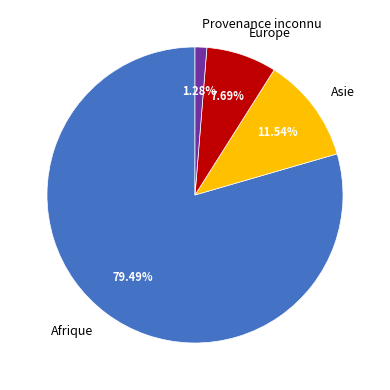

Rank the categories by value from lowest to highest.

Provenance inconnu, Europe, Asie, Afrique